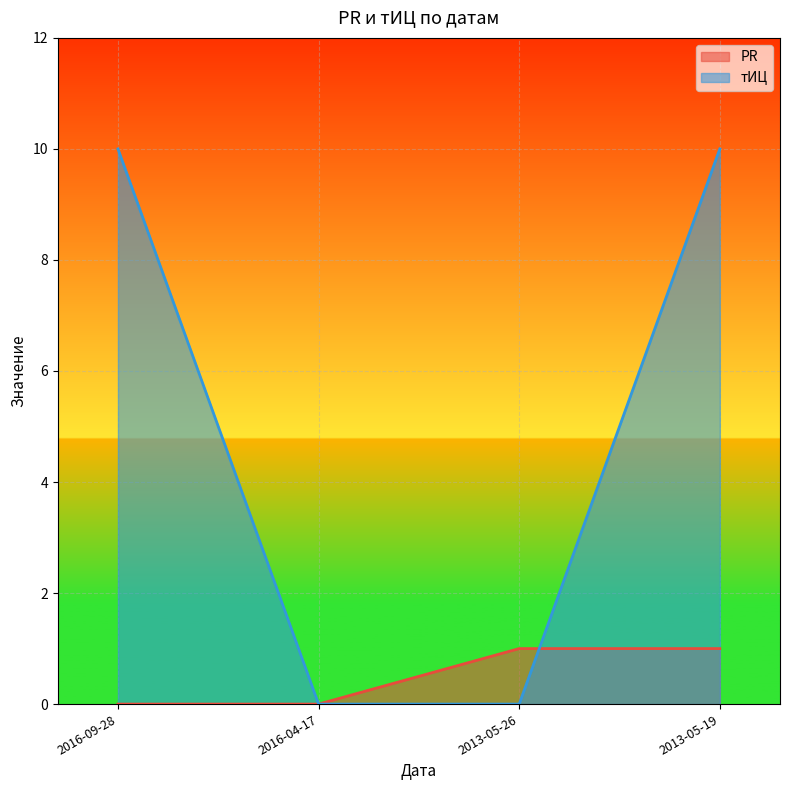

How many lines are shown in the chart?

2